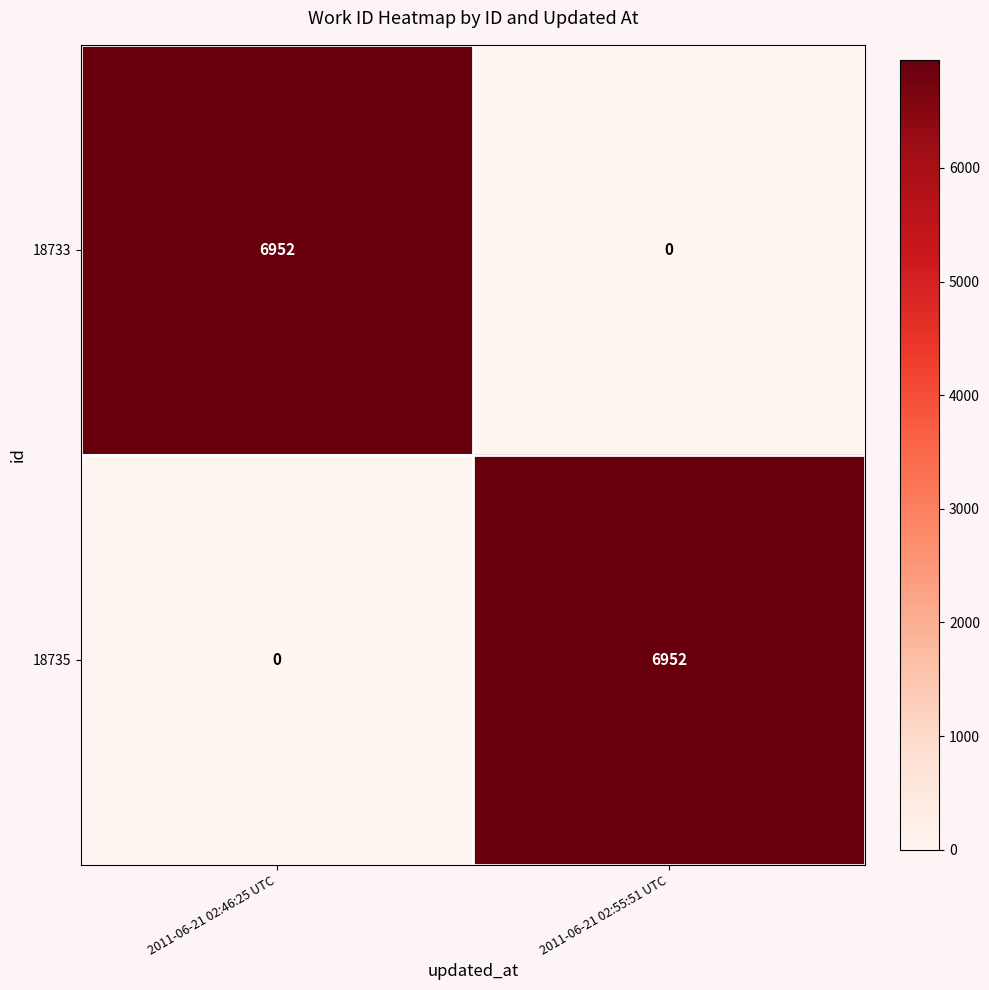

At 2011-06-21 02:46:25 UTC, list the series in order from largest to smallest.

18733, 18735